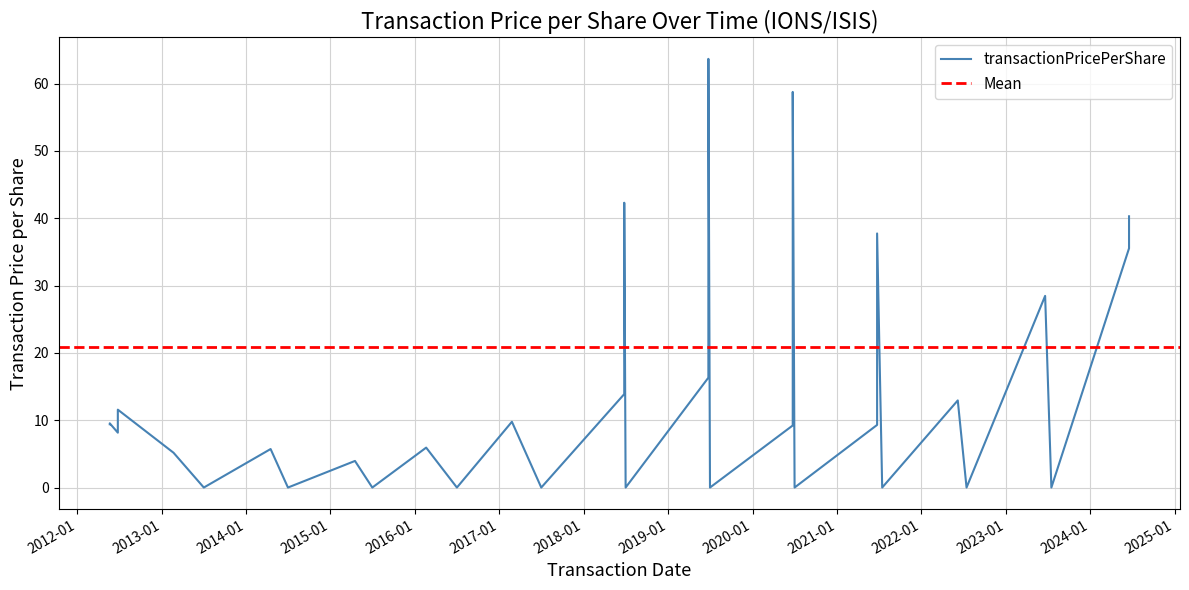

Rank the categories by value from highest to lowest.

2019-06-24, 2020-06-23, 2018-06-25, 2024-06-17, 2021-06-23, 2024-06-17, 2023-06-20, 2019-06-24, 2018-06-25, 2022-06-07, 2012-06-25, 2017-02-24, 2012-05-21, 2012-05-21, 2021-06-23, 2020-06-23, 2012-06-25, 2016-02-19, 2014-04-17, 2013-02-21, 2015-04-17, 2023-07-17, 2022-07-15, 2021-07-15, 2020-07-01, 2019-07-01, 2018-07-01, 2017-07-01, 2016-07-01, 2015-07-01, 2014-07-01, 2013-07-02